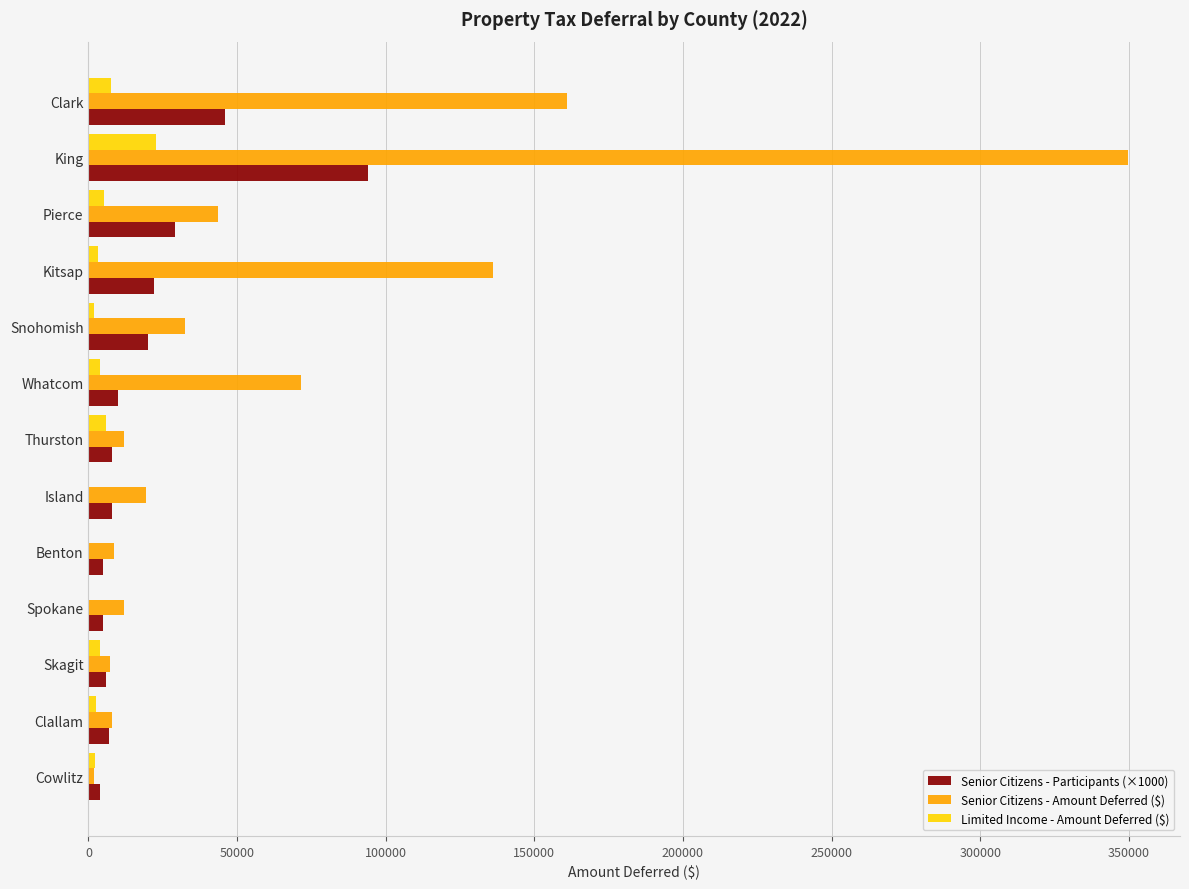

Between Pierce and Cowlitz, which series saw the biggest shift?

Senior Citizens - Amount Deferred ($)